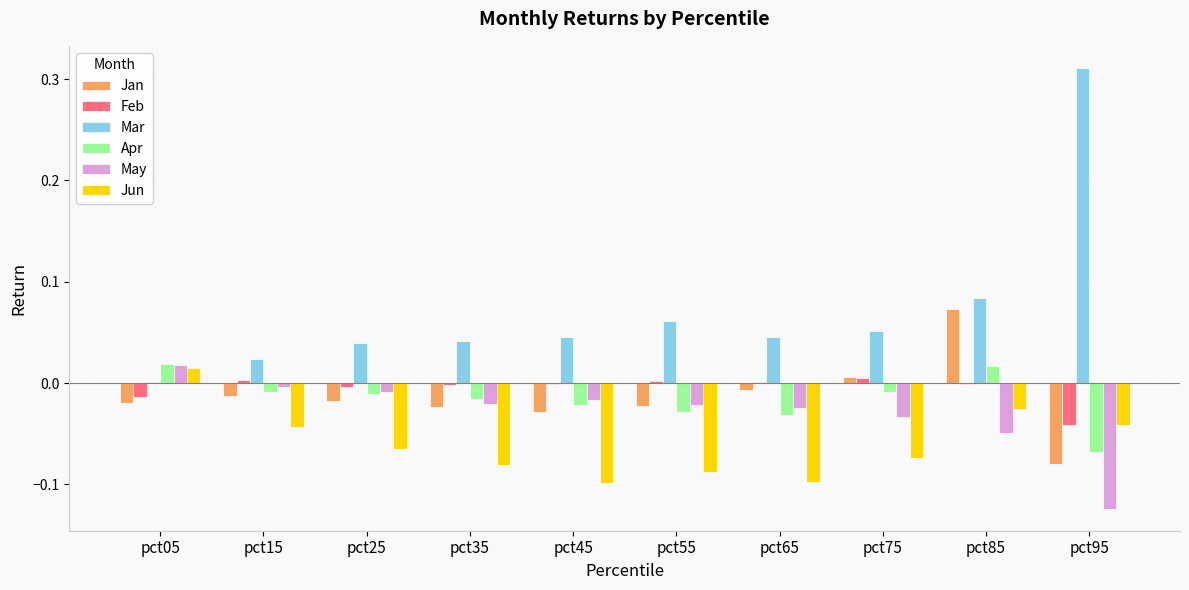

Which category has the highest value across all series?

pct95